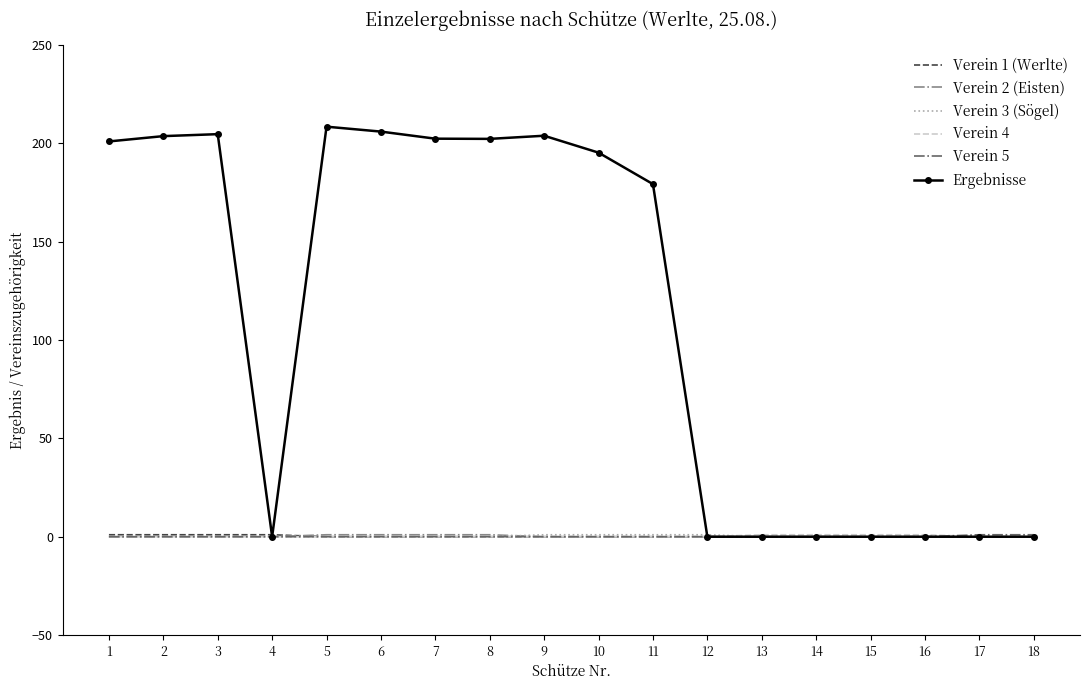

The value of Verein 3 (Sögel) at 13 is 0.0. True or false?

True